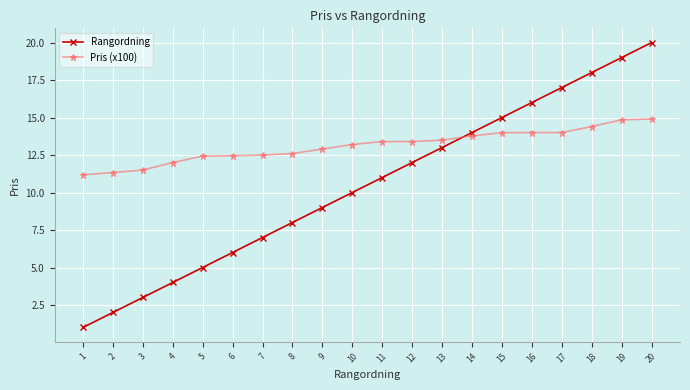

What is the minimum value shown in the chart?

1.0